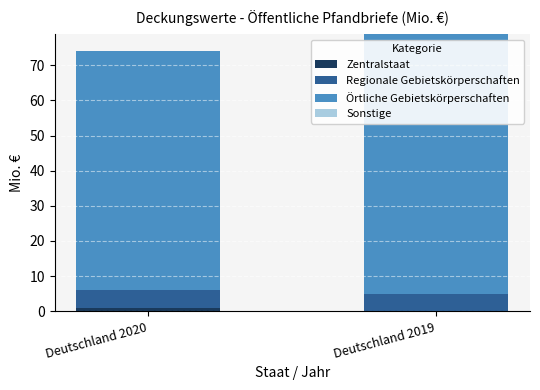

Does the chart contain stacked bars?

Yes